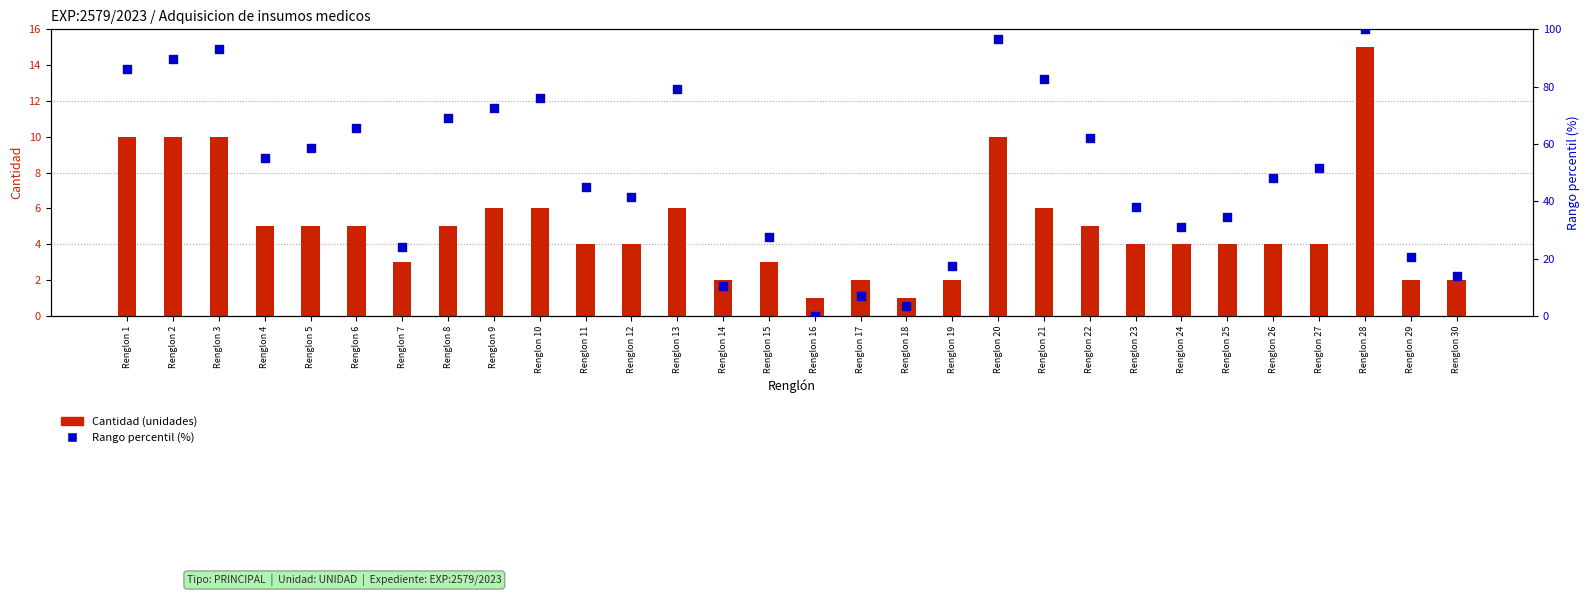

Which series has the widest spread of Y values?

Rango percentil (%)